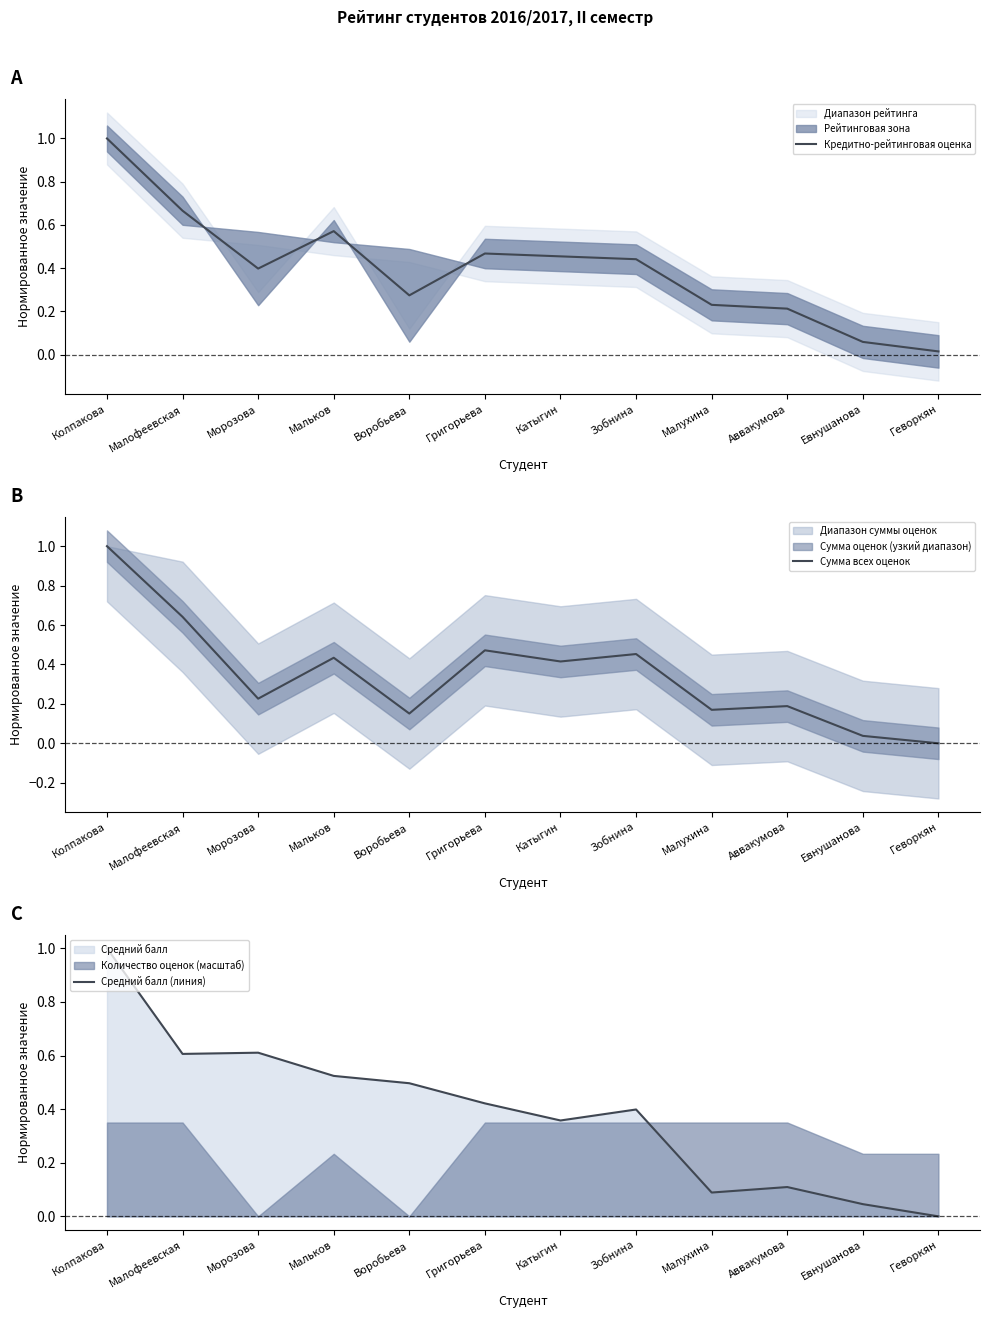

What is the value of the Кредитно-рейтинговая оценка point at the 3rd from the left?

0.4